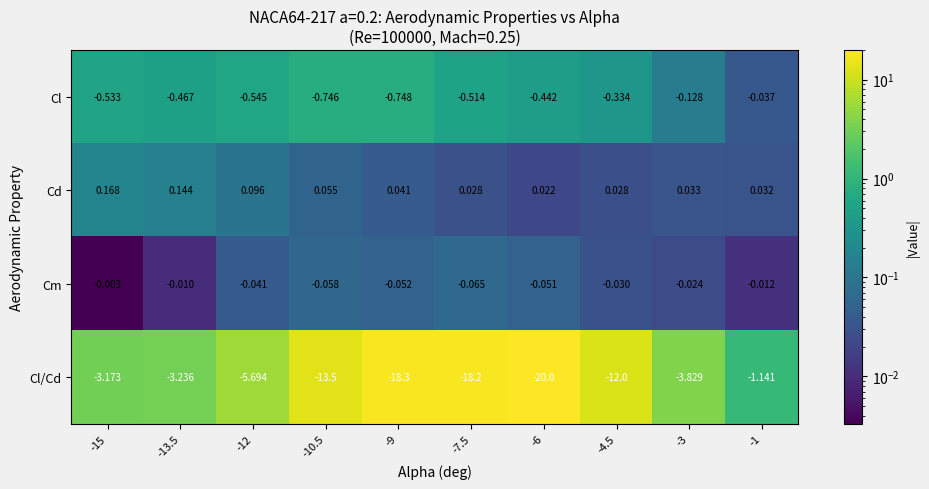

Which series has the largest total across all categories?

Cd